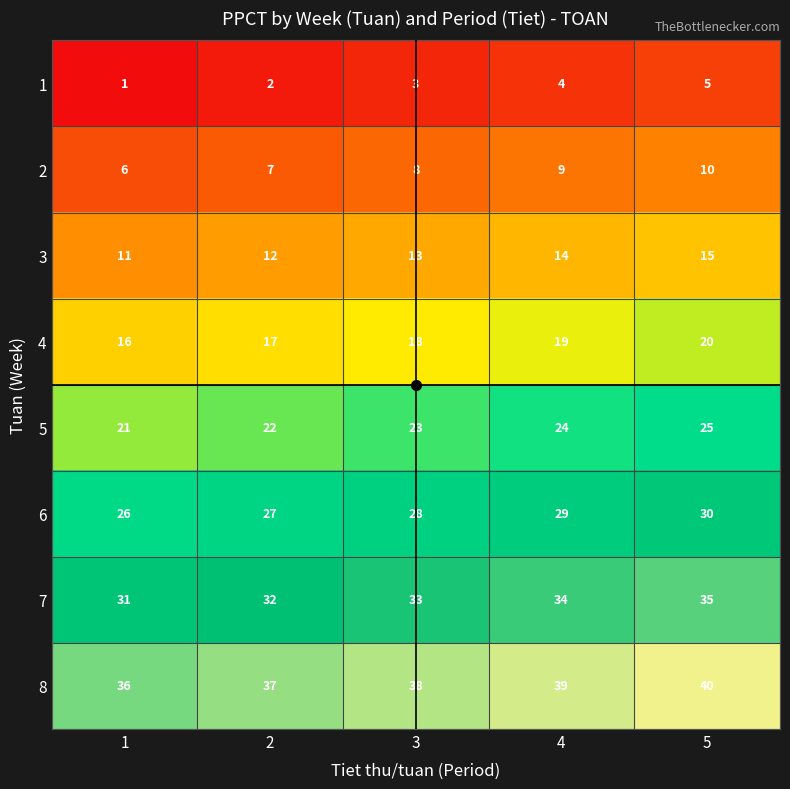

At 4, list the series in order from largest to smallest.

8, 7, 6, 5, 4, 3, 2, 1